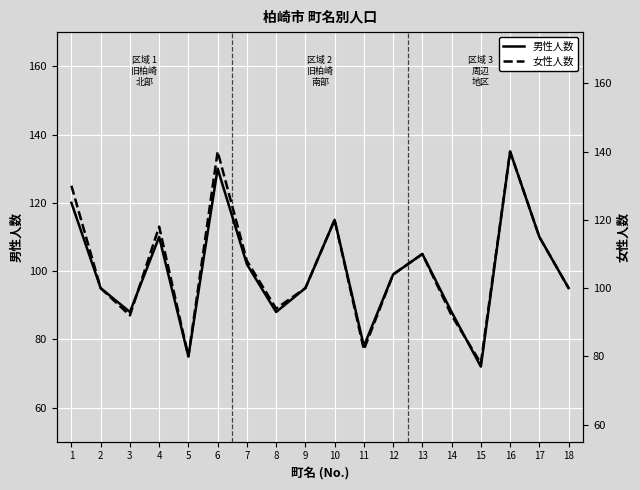

How many lines are shown in the chart?

2